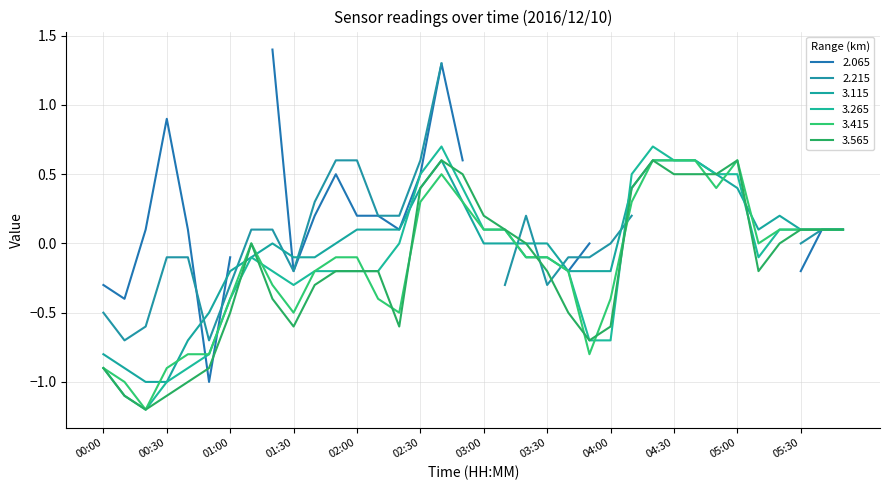

What position from the left is 00:00?

1